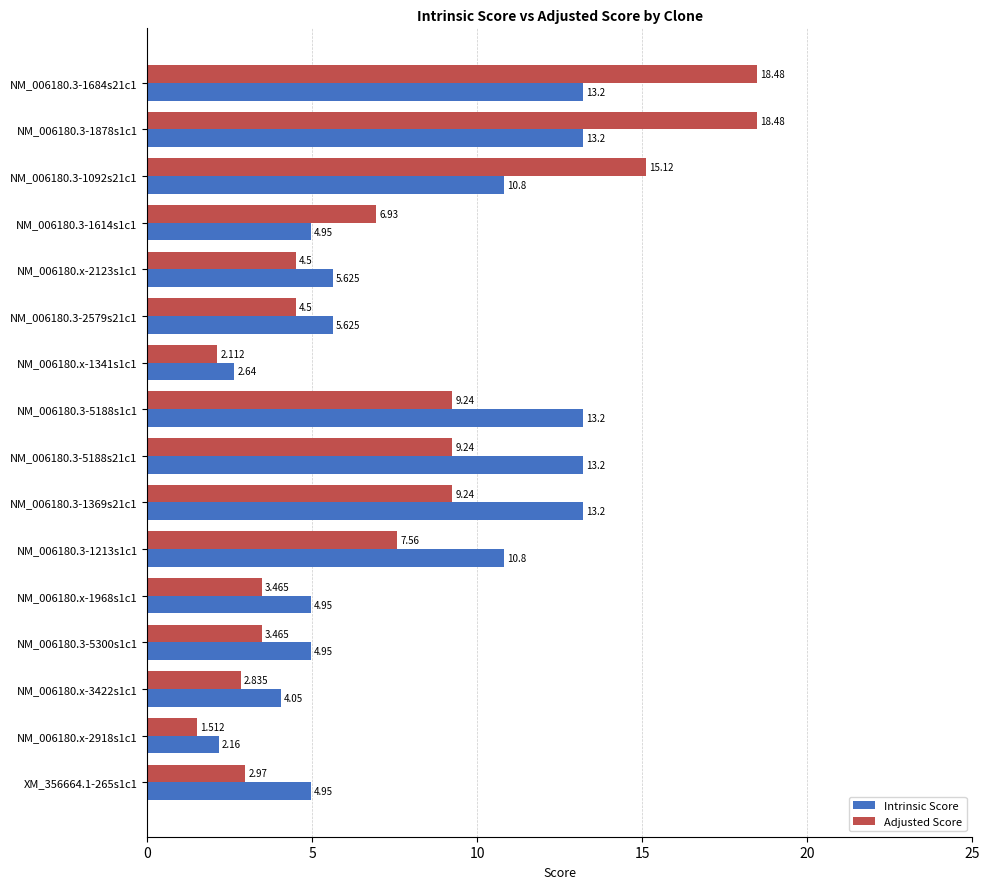

Is the value of Adjusted Score at NM_006180.3-1684s21c1 greater than the value of Intrinsic Score at NM_006180.3-5300s1c1?

Yes